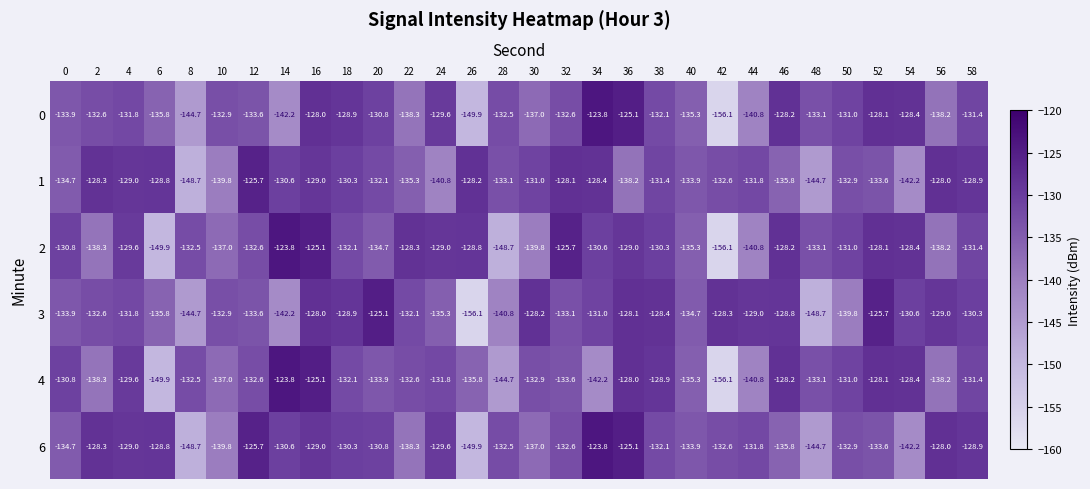

Where is 3 nearest to the value -140?

50